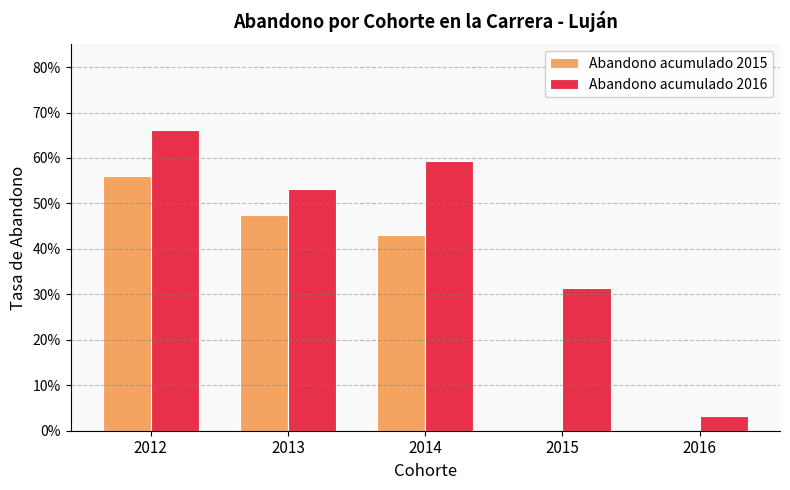

Reading left to right, list all the values displayed in this chart.

Abandono acumulado 2015: 2012=0.6	2013=0.5	2014=0.4	2015=0.0	2016=0.0
Abandono acumulado 2016: 2012=0.7	2013=0.5	2014=0.6	2015=0.3	2016=0.0